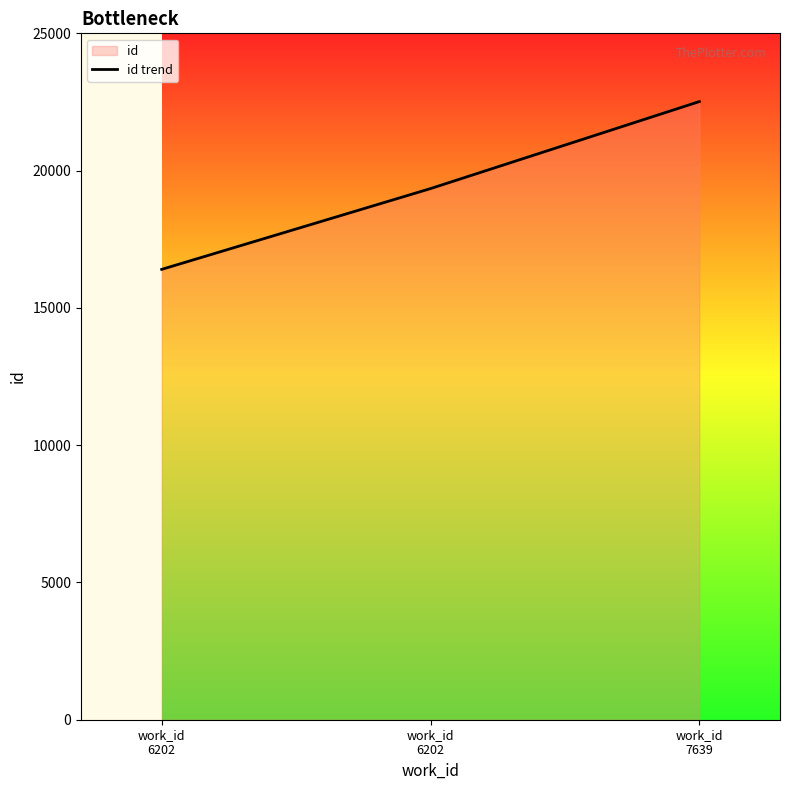

What is the change in value from work_id
6202 to work_id
7639?

+3169